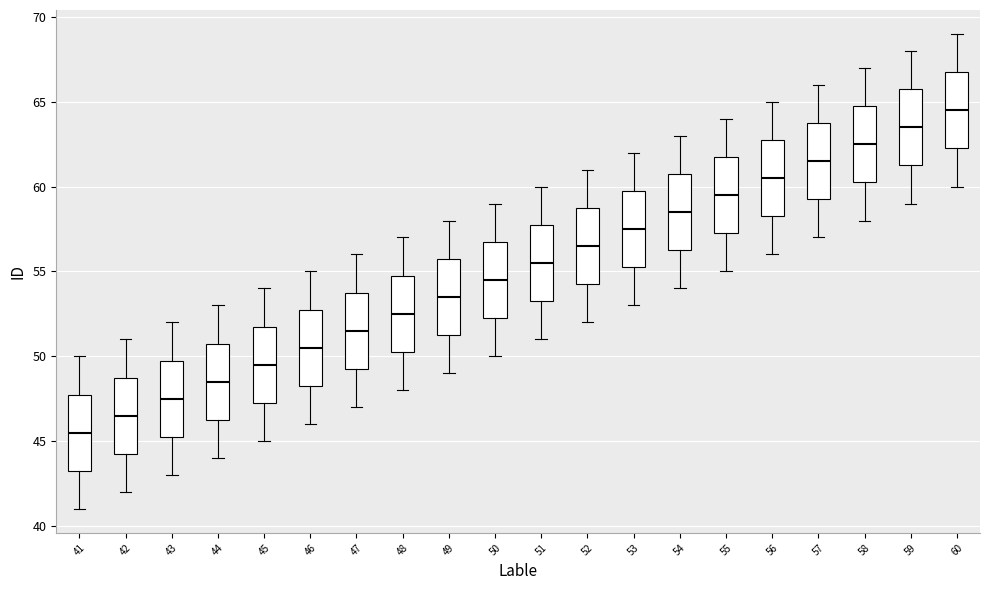

Where is the upper edge of the box at x = 47 on the y-axis? The values are not printed on the chart, so give them approximately, as read against the axis.

54.0